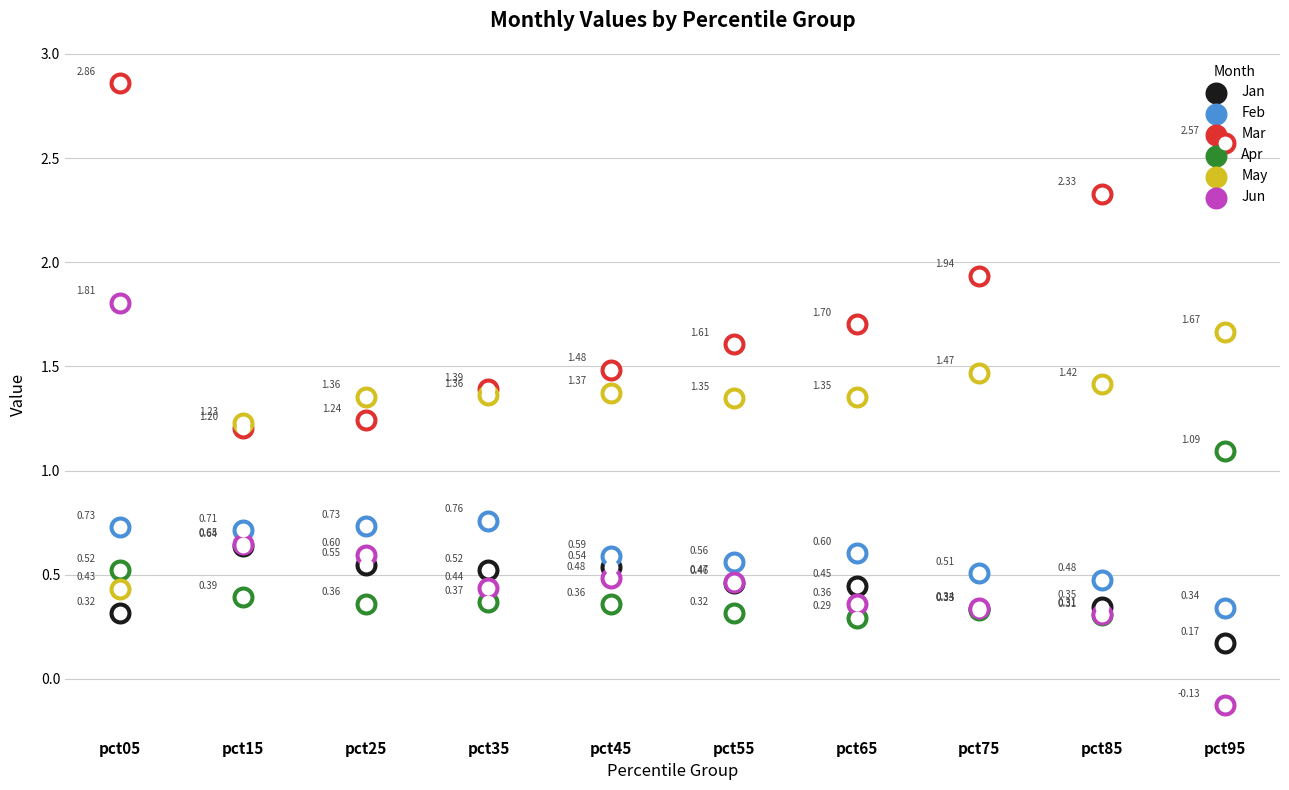

What are all the series names shown in the legend?

Jan, Feb, Mar, Apr, May, Jun